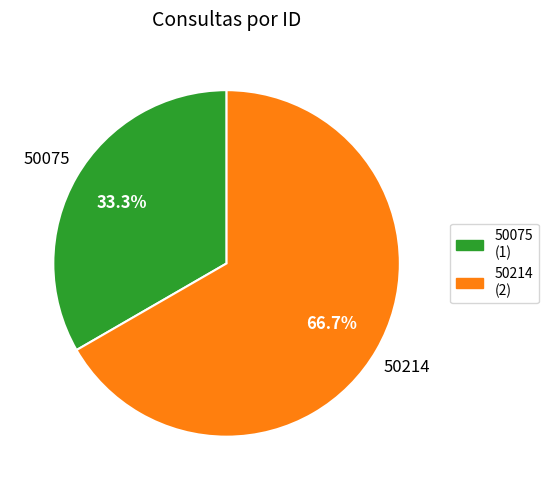

Count the number of slices in the pie.

2